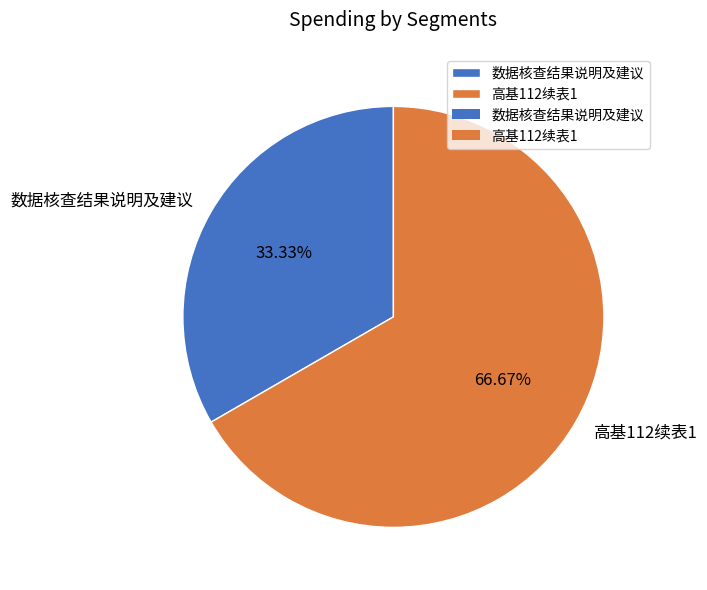

Does any single category account for the majority?

Yes